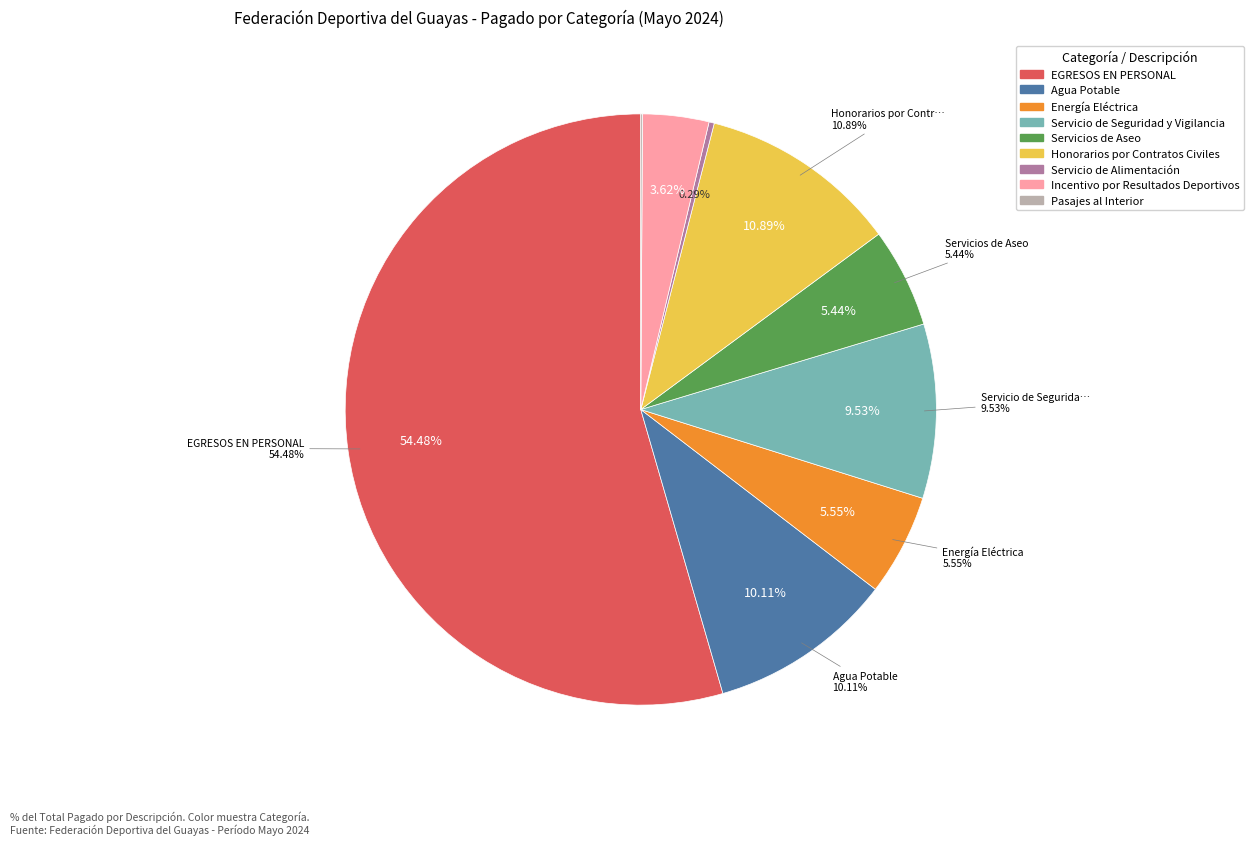

To the nearest percent, what is the difference between the Servicio de Alimentación and Energía Eléctrica slice percentages?

5%